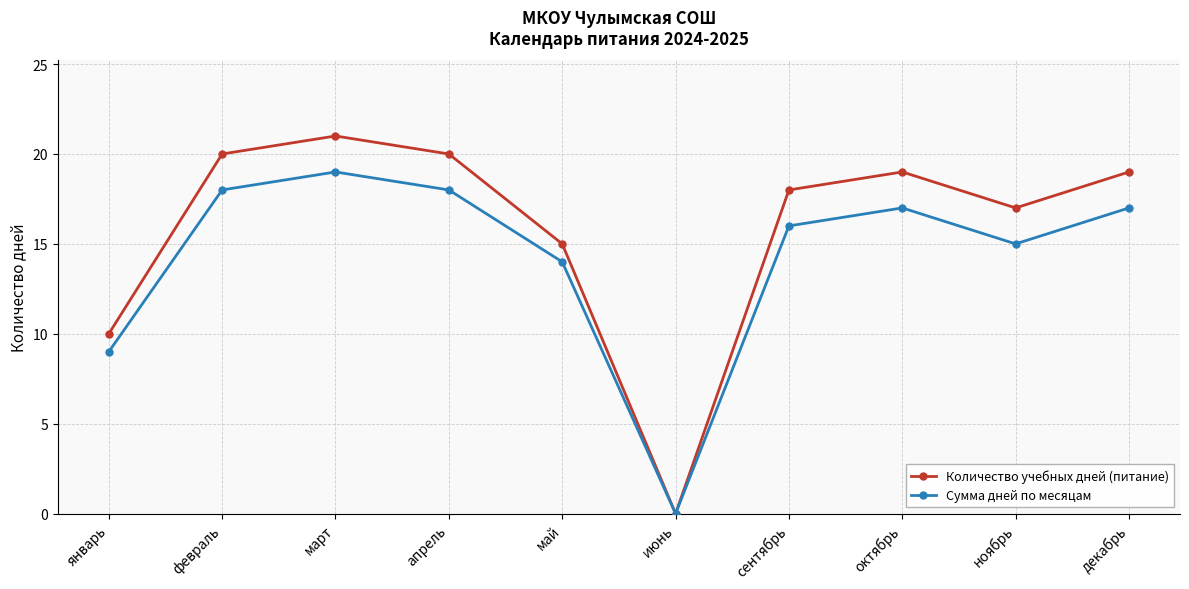

Which series has the largest range (max minus min)?

Количество учебных дней (питание)